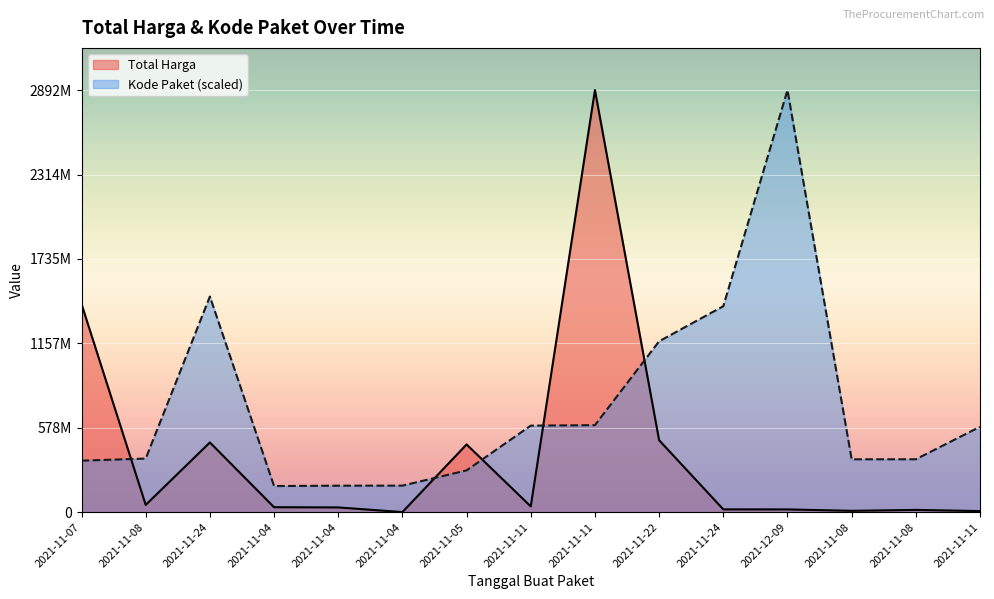

What is the total value across all series at 2021-11-04?

212927446.8